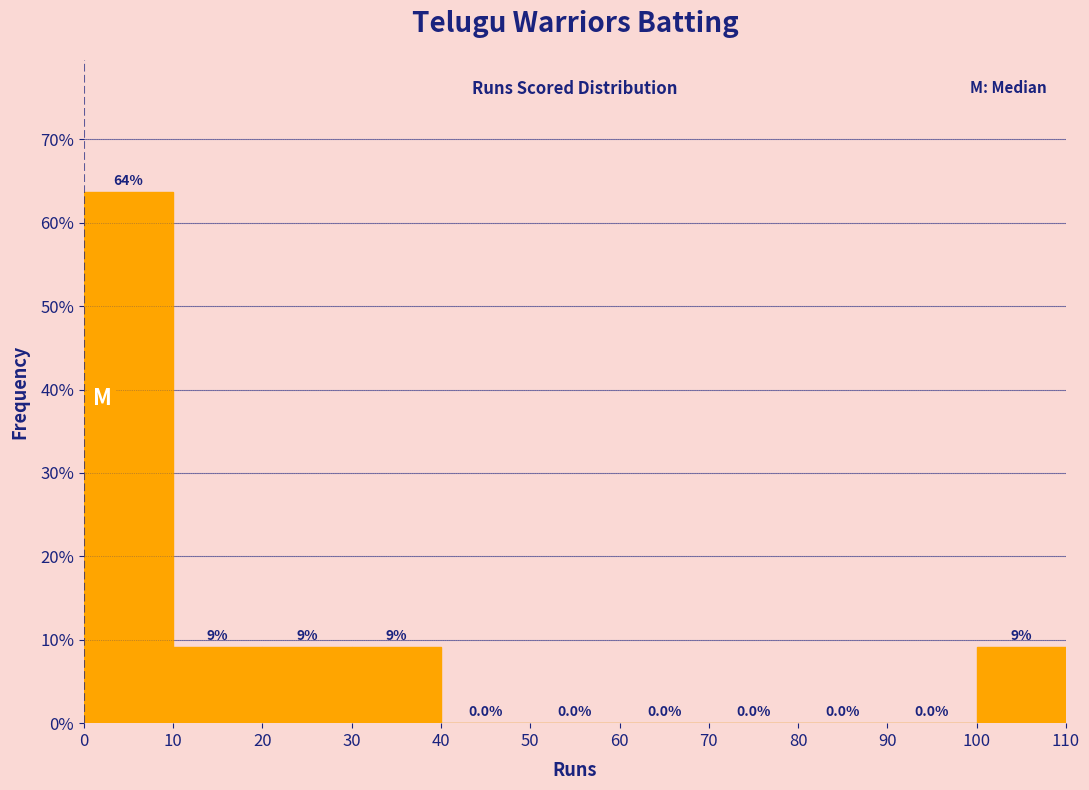

Which range on the x-axis has the tallest bar?

0 to 10